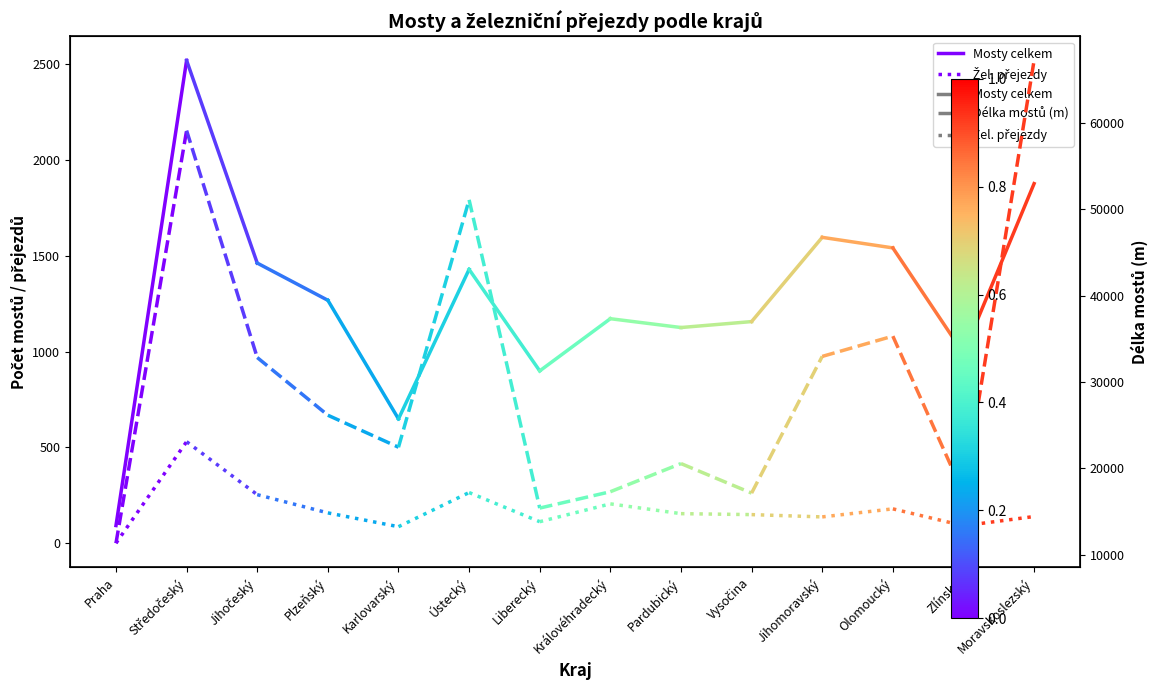

What is the approximate value of Mosty celkem at Středočeský?

2517